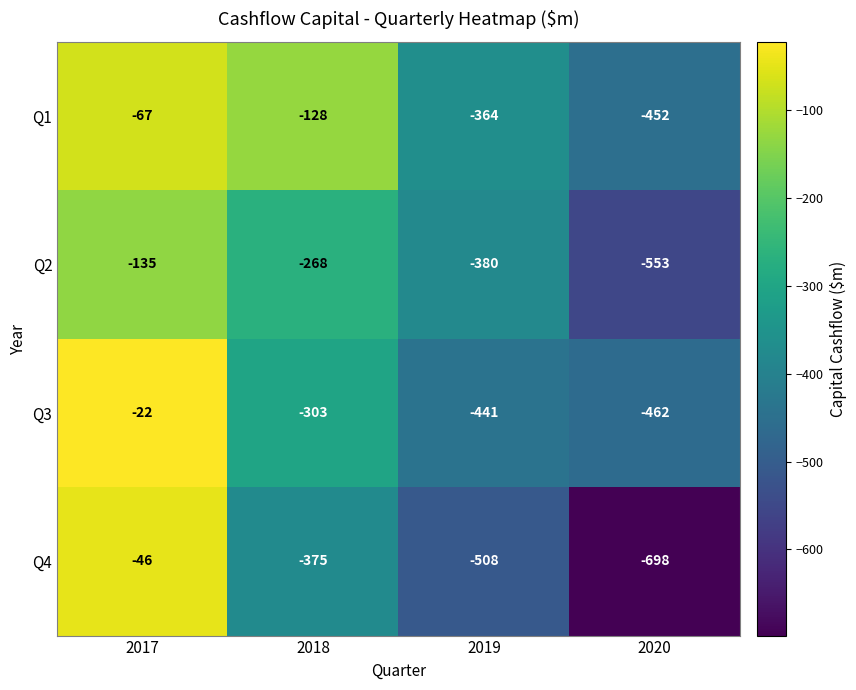

What is the difference between the second highest and minimum values in the Q4 series?

323